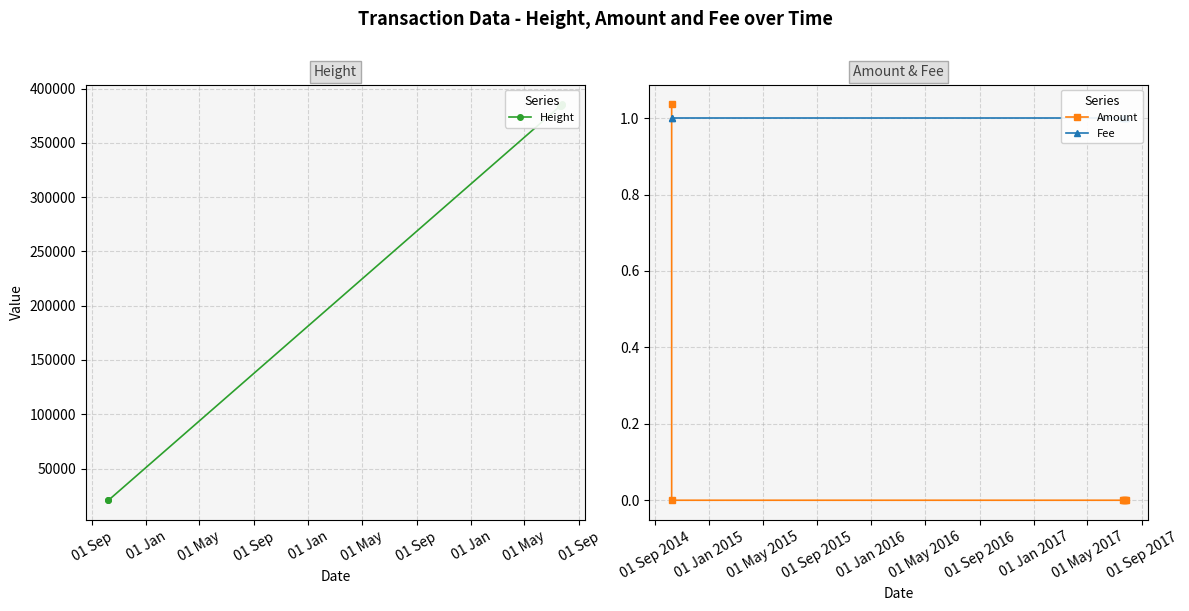

How many data points does each series have?

6